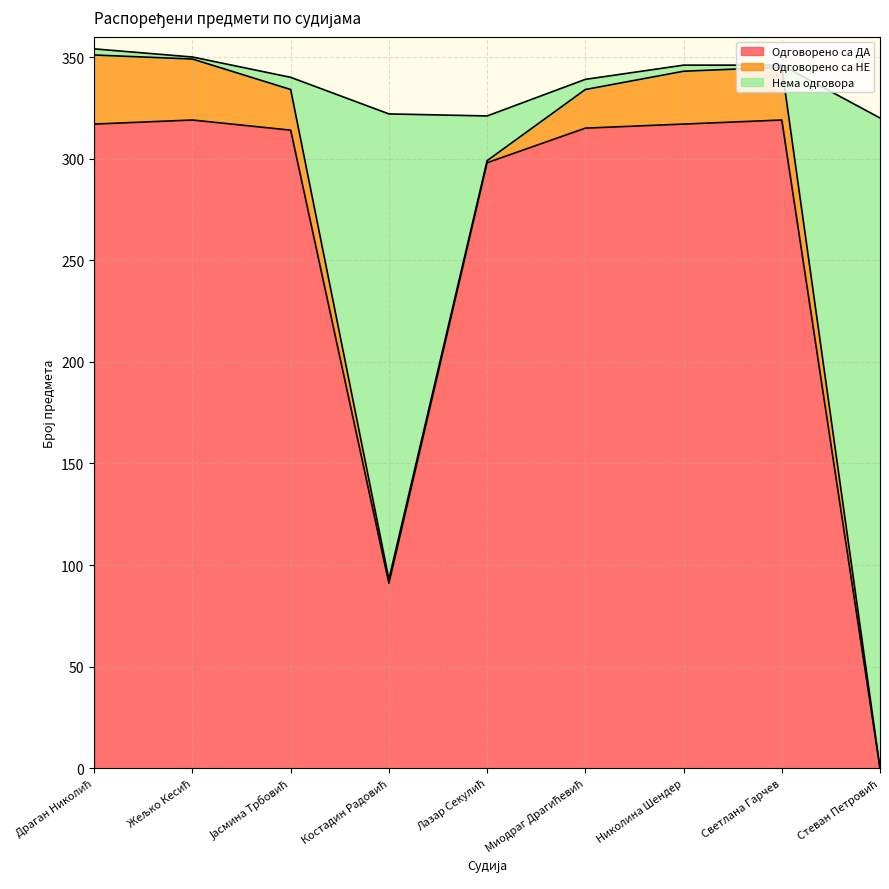

Which category has the highest value in the Одговорено са ДА series?

Жељко Кесић